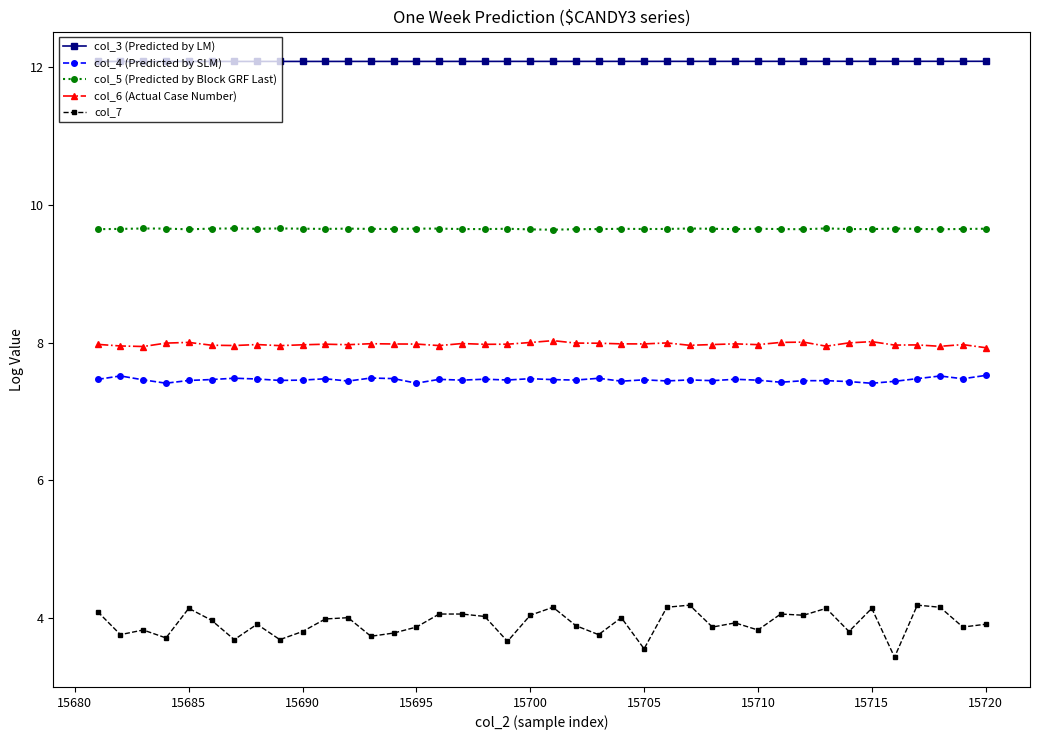

What is the greatest value displayed?

12.1